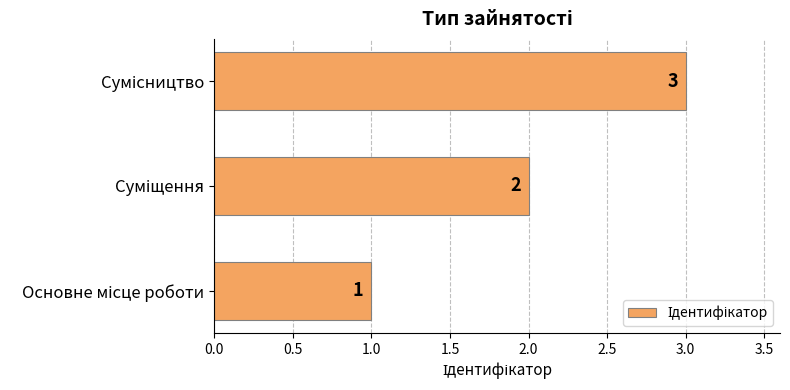

How many bars are there in total?

3